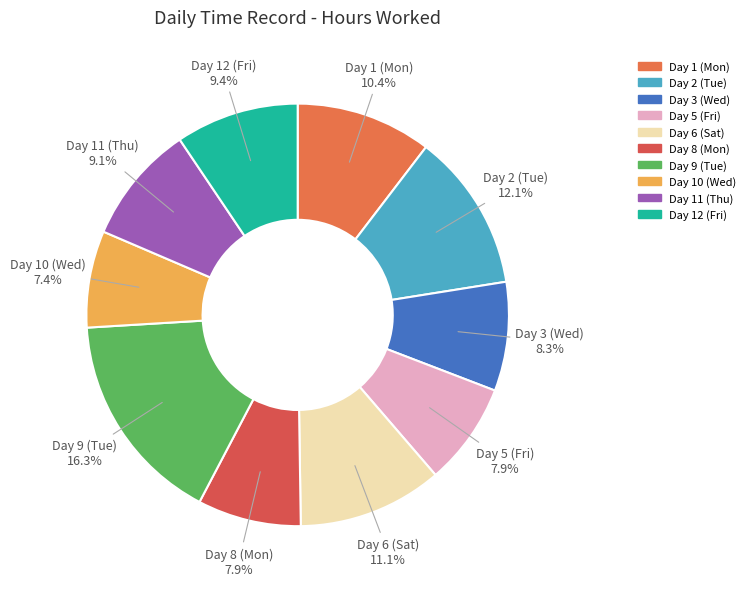

Do Day 10 (Wed) and Day 8 (Mon) together represent more than half of the pie?

No